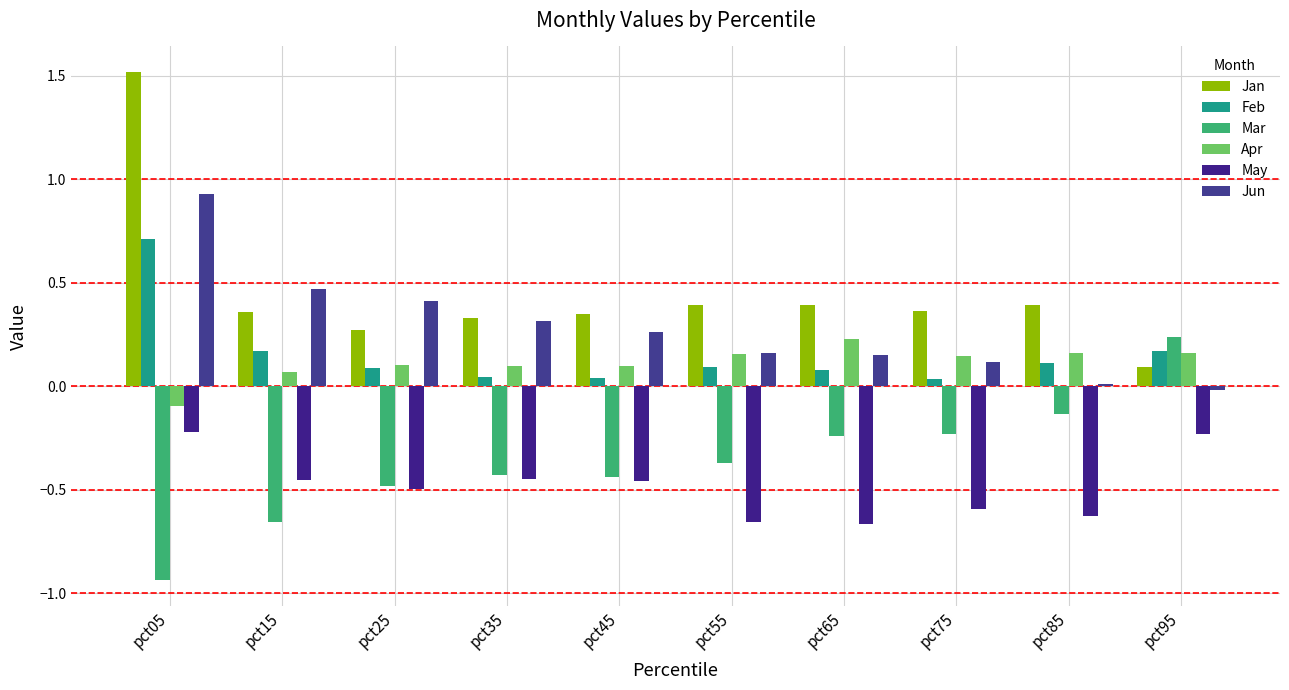

Does the chart contain any negative values?

Yes